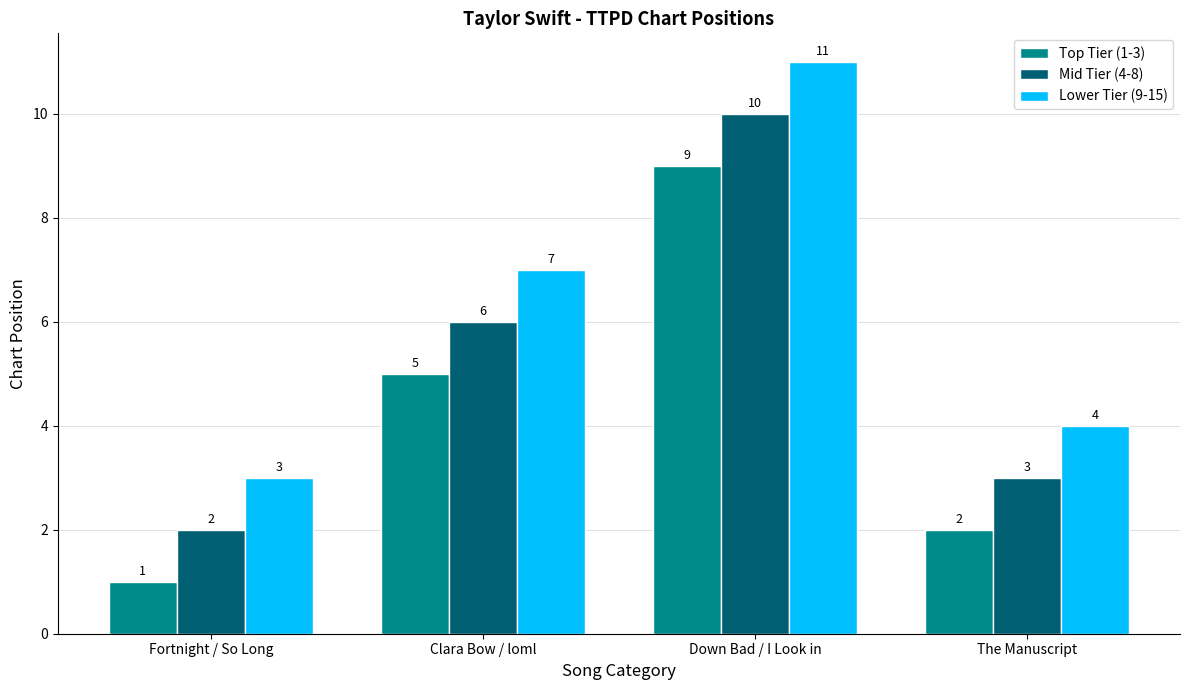

Reading left to right, list all the values displayed in this chart.

Top Tier (1-3): 1	5	9	2
Mid Tier (4-8): 2	6	10	3
Lower Tier (9-15): 3	7	11	4